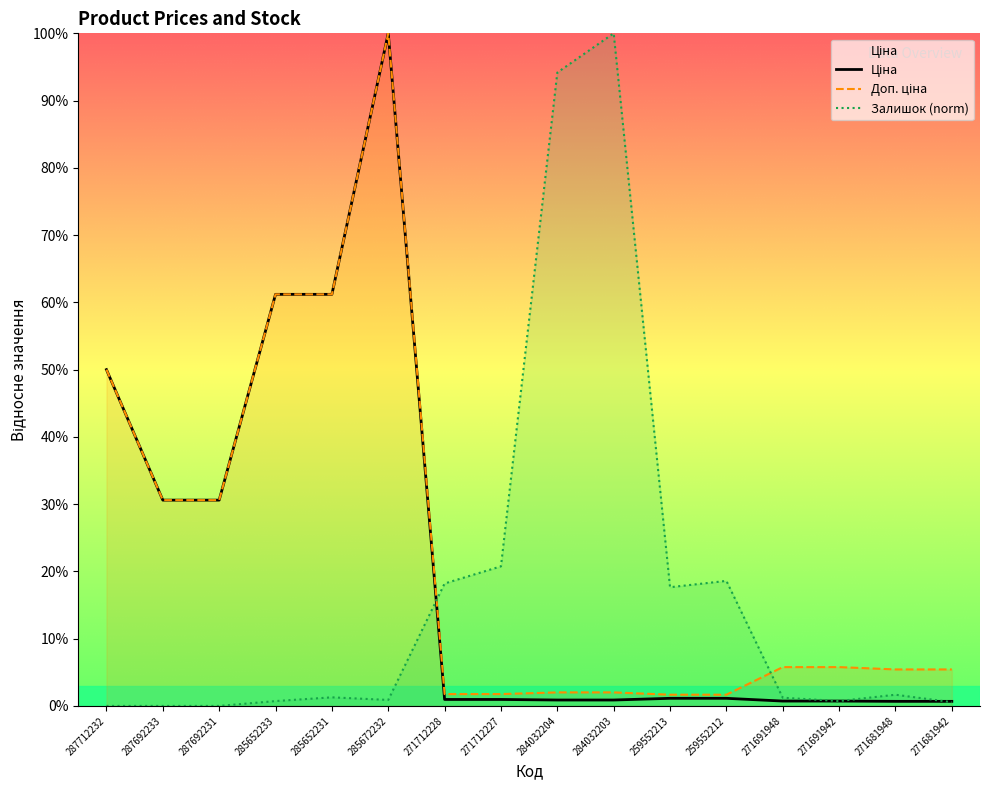

True or false: Ціна has more than 2 points higher than both neighbors.

False